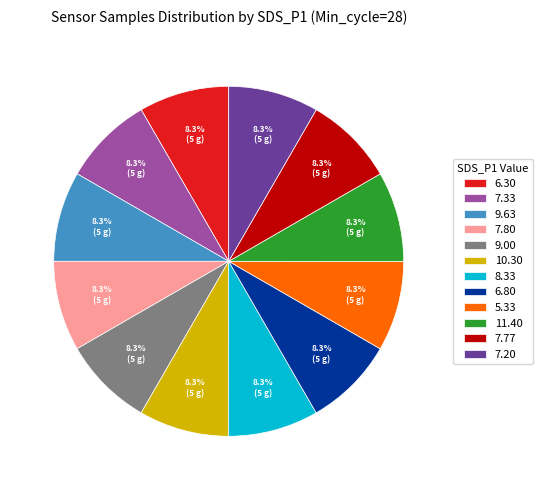

How many slices are in this pie chart?

12